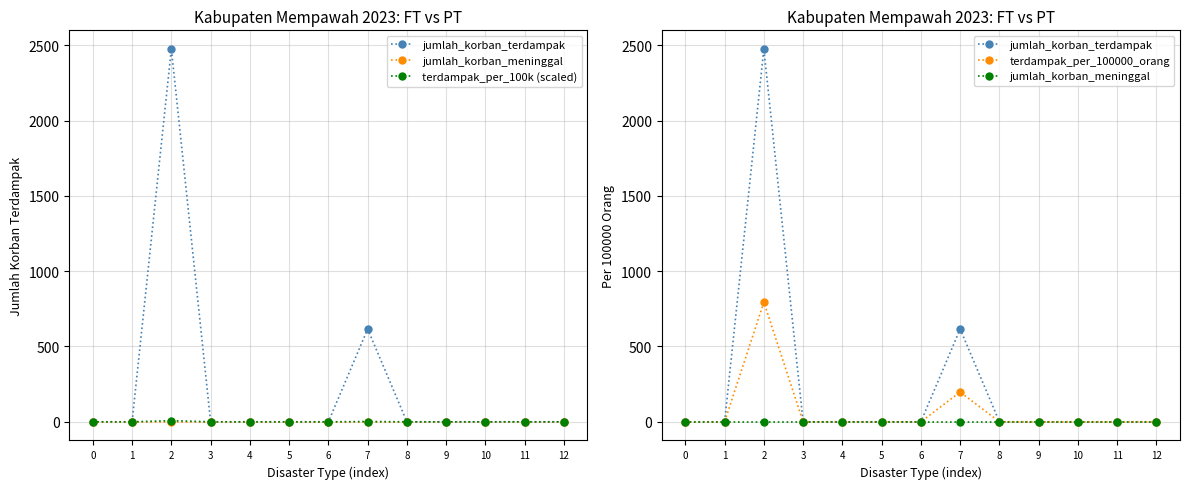

How many interior local peaks does the terdampak_per_100k (scaled) series have?

2